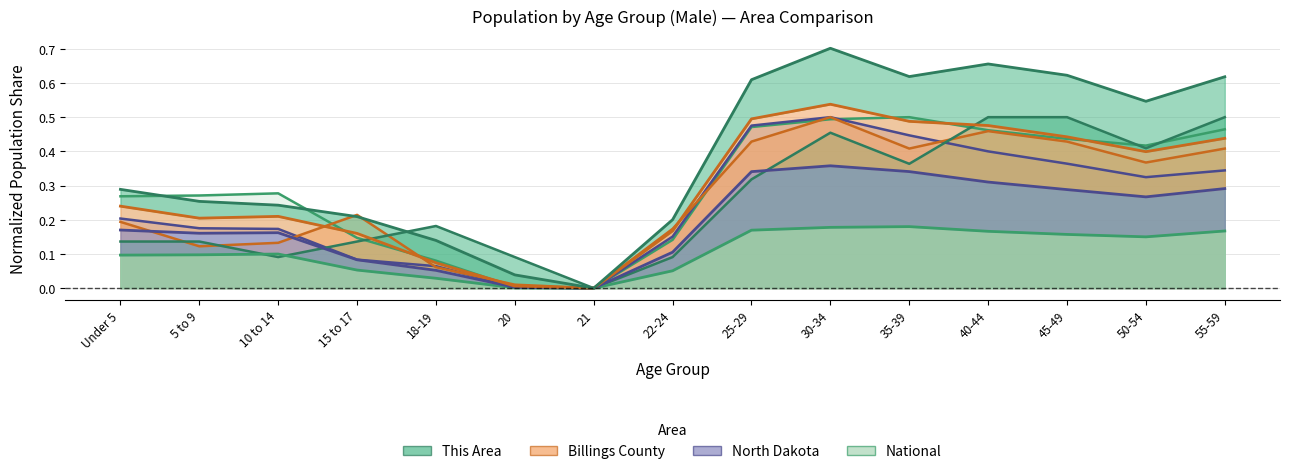

Reading left to right, what are all the values shown in this chart?

This Area: Under 5=0.1	5 to 9=0.1	10 to 14=0.1	15 to 17=0.1	18-19=0.2	20=0.1	21=0.0	22-24=0.1	25-29=0.3	30-34=0.5	35-39=0.4	40-44=0.5	45-49=0.5	50-54=0.4	55-59=0.5
Billings County: Under 5=0.2	5 to 9=0.1	10 to 14=0.1	15 to 17=0.2	18-19=0.1	20=0.0	21=0.0	22-24=0.2	25-29=0.4	30-34=0.5	35-39=0.4	40-44=0.5	45-49=0.4	50-54=0.4	55-59=0.4
North Dakota: Under 5=0.2	5 to 9=0.2	10 to 14=0.2	15 to 17=0.1	18-19=0.1	20=0.0	21=0.0	22-24=0.2	25-29=0.5	30-34=0.5	35-39=0.4	40-44=0.4	45-49=0.4	50-54=0.3	55-59=0.3
National: Under 5=0.3	5 to 9=0.3	10 to 14=0.3	15 to 17=0.1	18-19=0.1	20=0.0	21=0.0	22-24=0.1	25-29=0.5	30-34=0.5	35-39=0.5	40-44=0.5	45-49=0.4	50-54=0.4	55-59=0.5